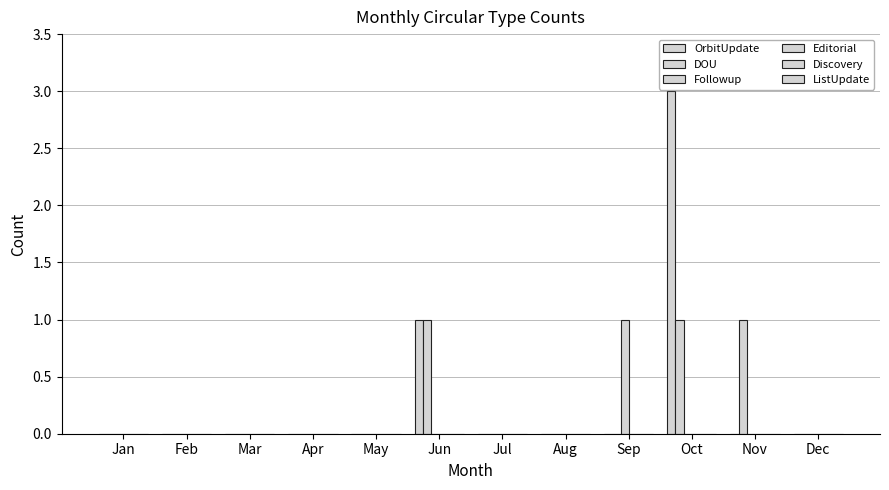

Which series has the largest total across all categories?

OrbitUpdate